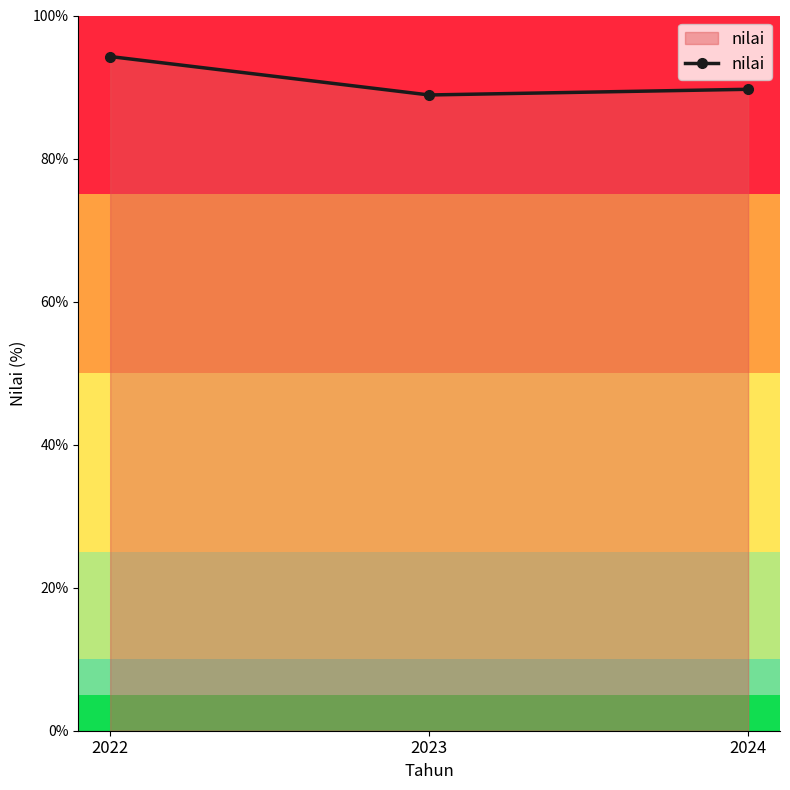

Approximately how many times larger is the value at 2024 compared to 2022?

1.0